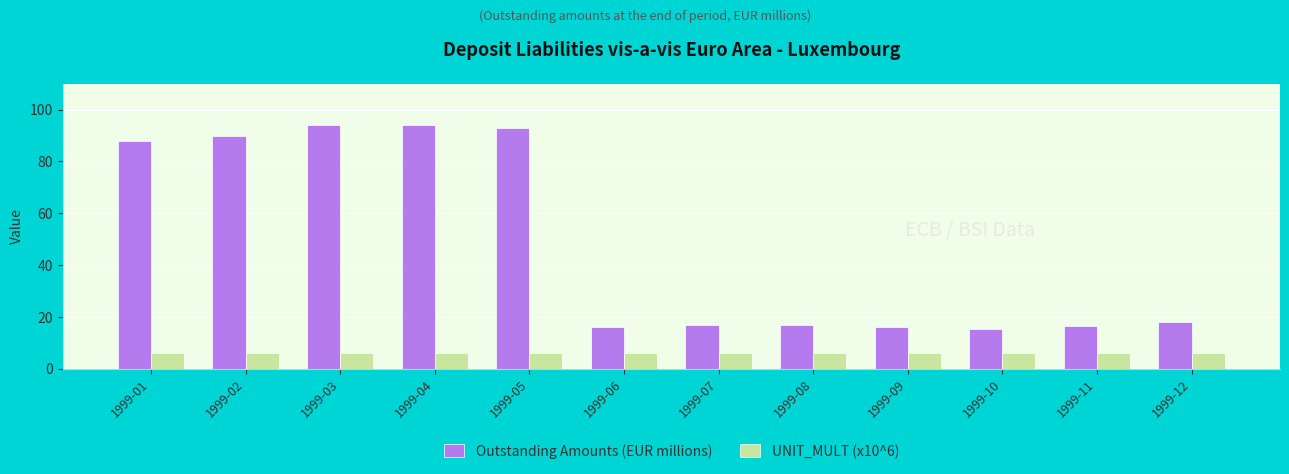

What is the difference between the highest and lowest values at 1999-01?

82.0